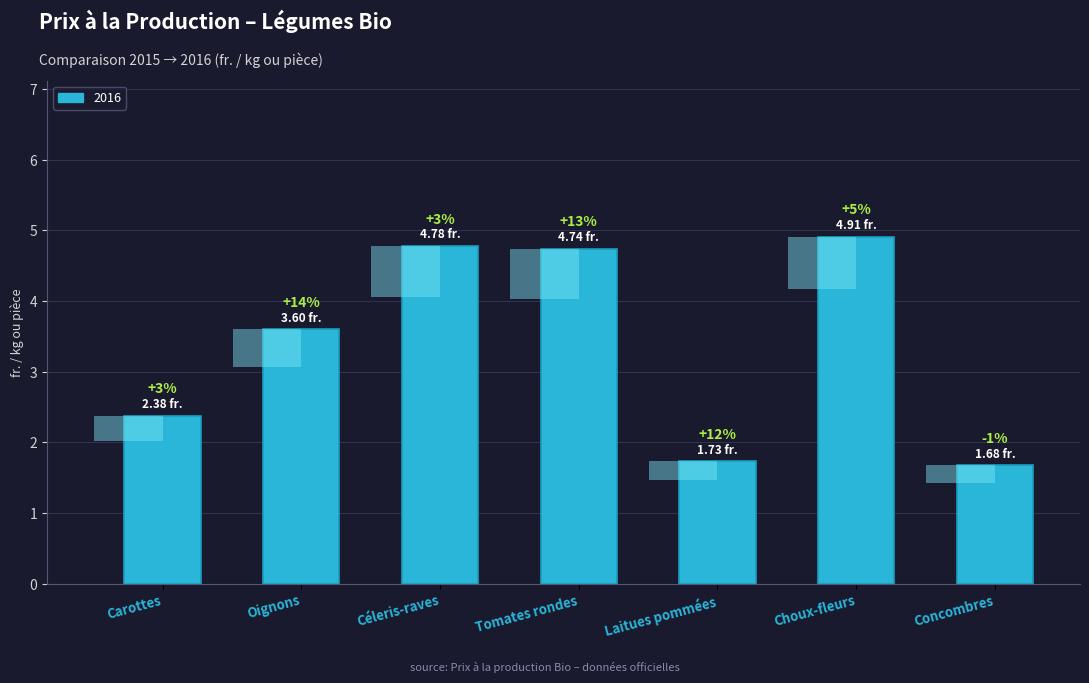

What is the ratio of the value at Choux-fleurs to the value at Concombres?

2.9